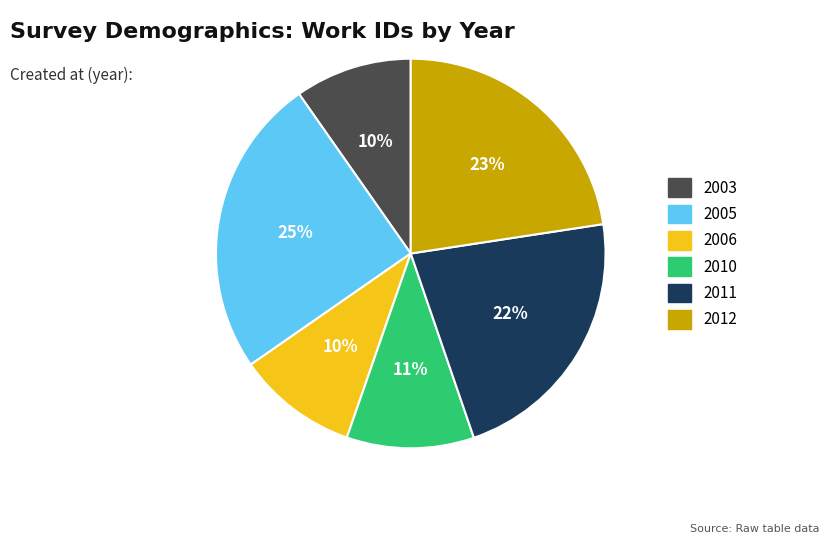

Count the number of slices in the pie.

6